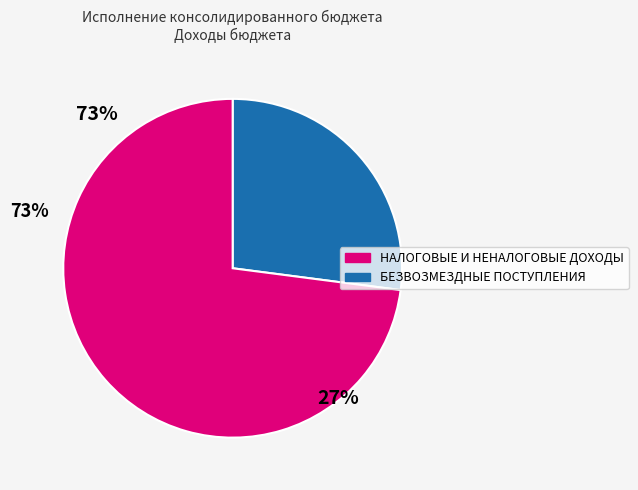

True or false: НАЛОГОВЫЕ И НЕНАЛОГОВЫЕ ДОХОДЫ accounts for 27% of the total.

True